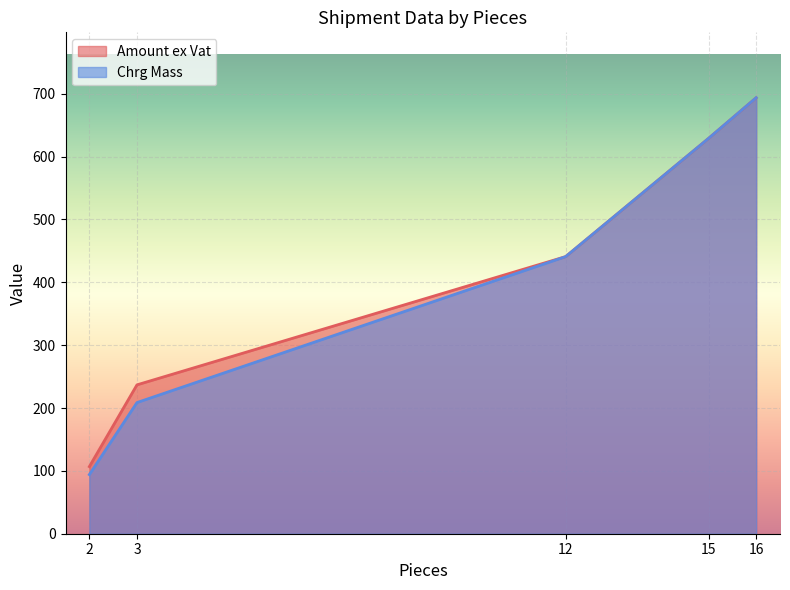

After their last crossing, which series has the higher values: Chrg Mass or Amount ex Vat?

Chrg Mass